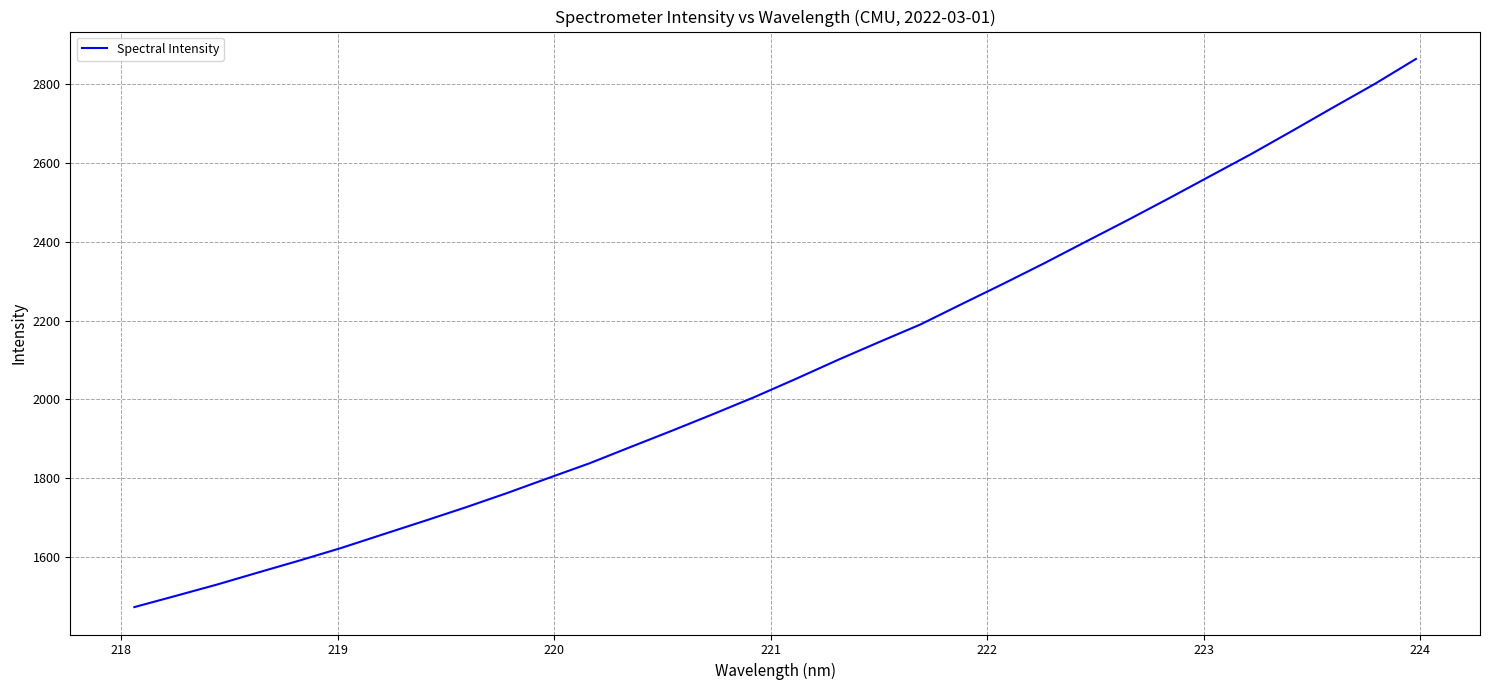

Does the chart have visible grid lines?

Yes